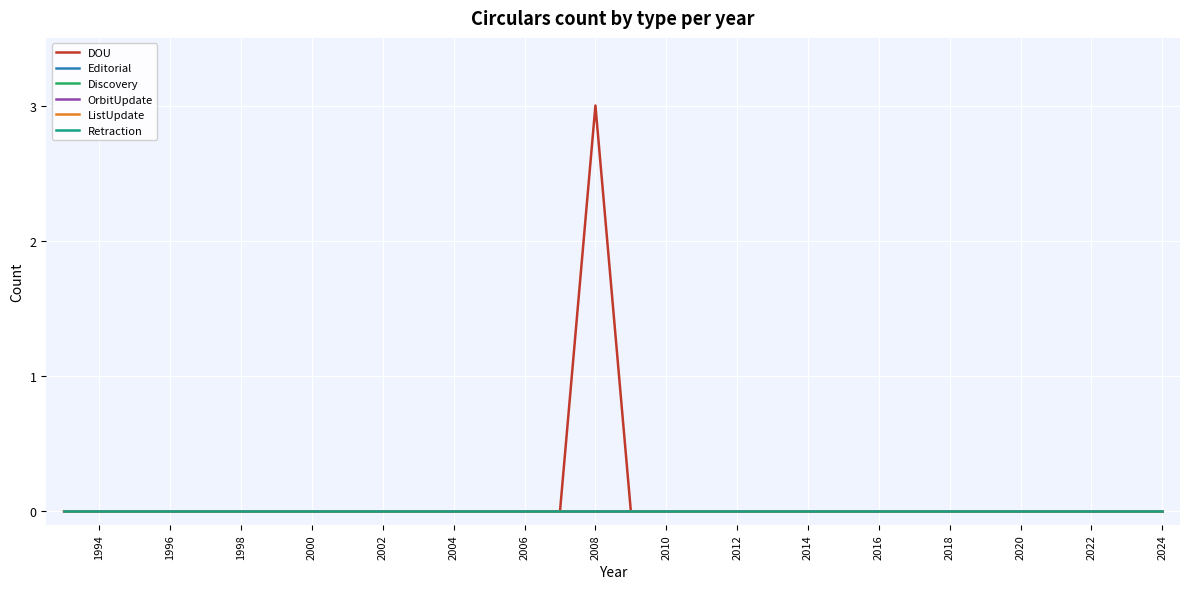

True or false: Editorial and OrbitUpdate cross at least once.

False